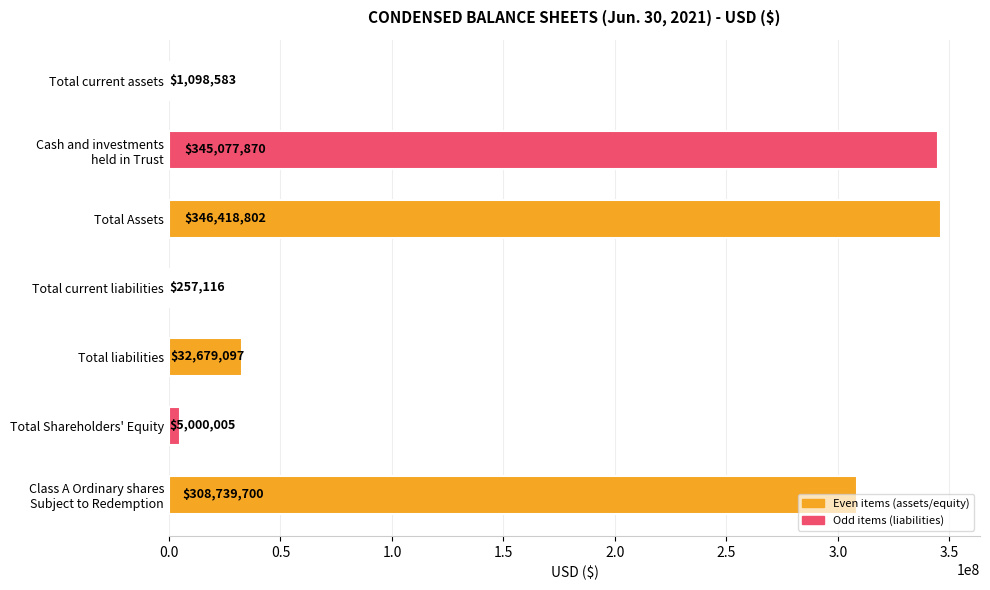

At which category does the chart reach its peak across all series?

Total Assets